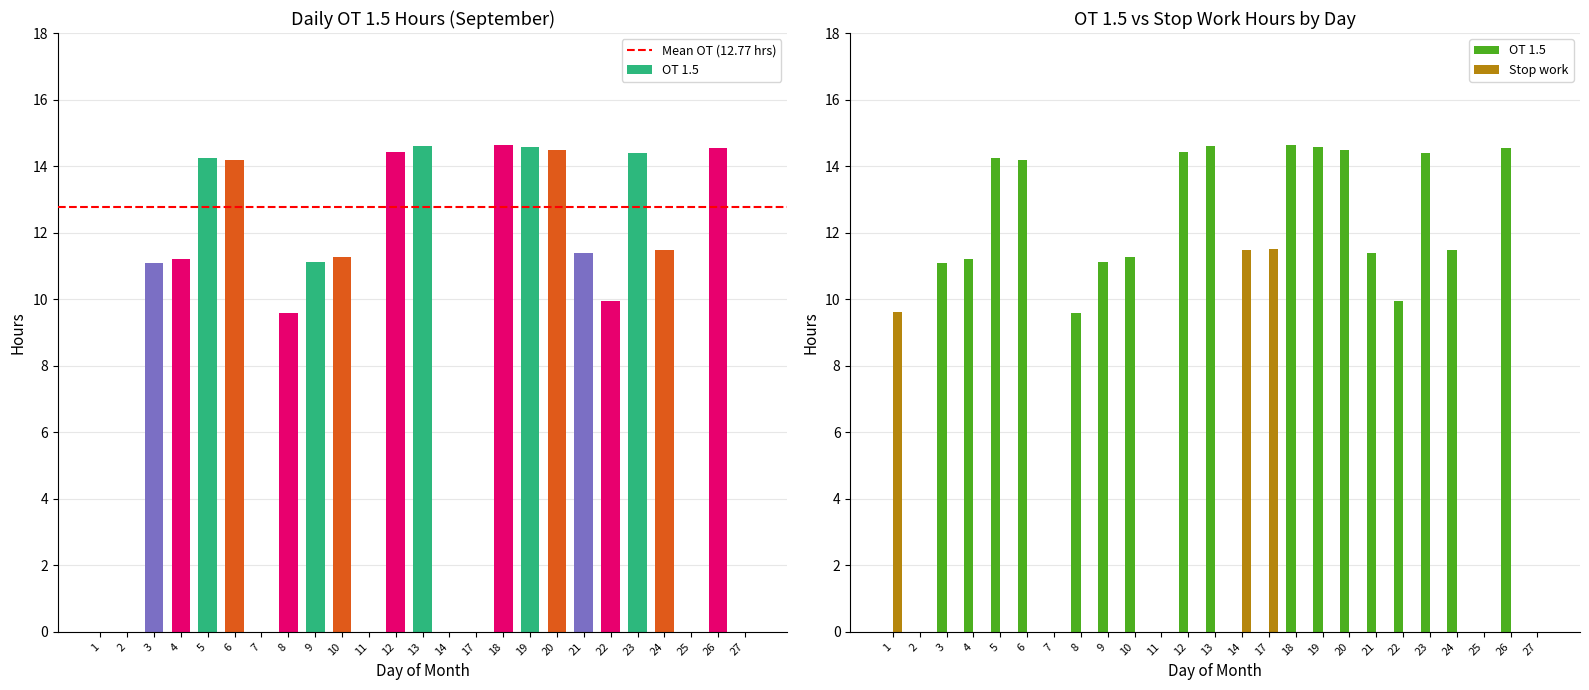

List the labels in order of Stop work value, largest first.

17, 14, 1, 2, 3, 4, 5, 6, 7, 8, 9, 10, 11, 12, 13, 18, 19, 20, 21, 22, 23, 24, 25, 26, 27